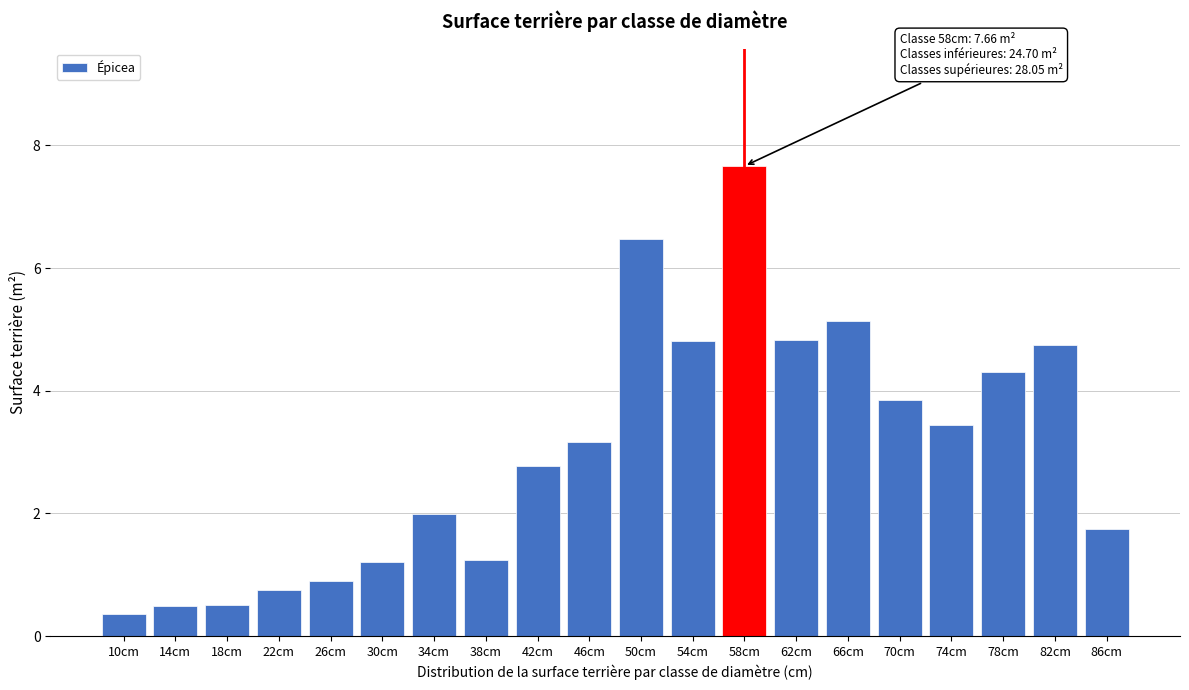

Reading left to right, what are all the values shown in this chart?

10cm=0.4	14cm=0.5	18cm=0.5	22cm=0.8	26cm=0.9	30cm=1.2	34cm=2.0	38cm=1.2	42cm=2.8	46cm=3.2	50cm=6.5	54cm=4.8	58cm=7.7	62cm=4.8	66cm=5.1	70cm=3.8	74cm=3.4	78cm=4.3	82cm=4.8	86cm=1.7